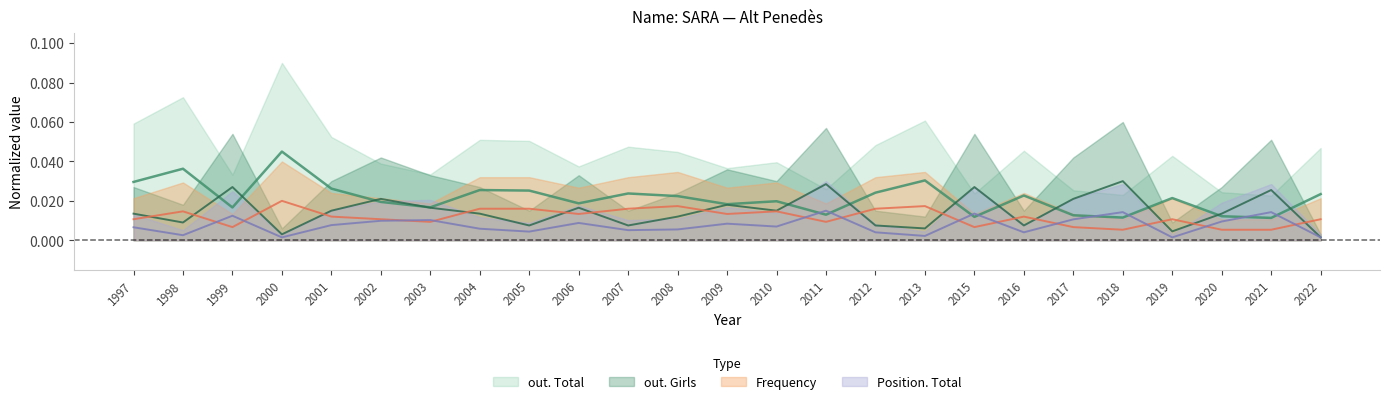

True or false: out. Total and Frequency cross at least once.

False